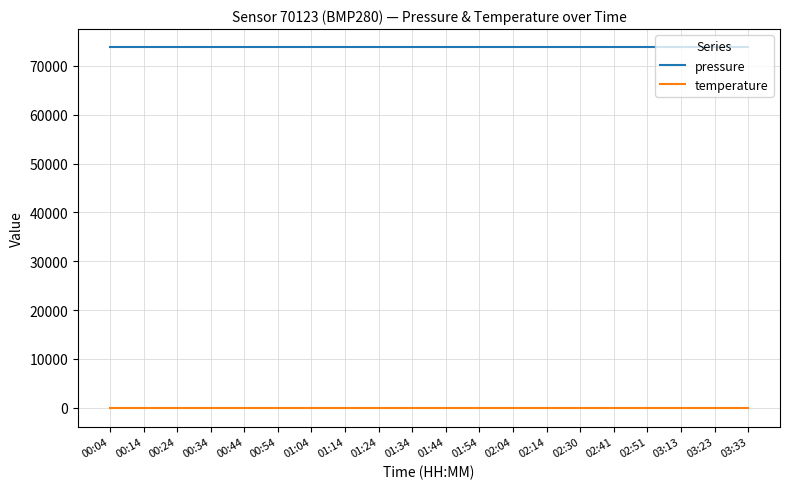

Reading left to right, extract all data points from this chart.

pressure: 73814.6	73814.6	73814.6	73814.6	73814.6	73814.6	73814.6	73814.6	73814.6	73814.6	73814.6	73814.6	73814.6	73814.6	73814.6	73814.6	73814.6	73814.6	73814.6	73814.6
temperature: -145.5	-145.5	-145.5	-145.5	-145.5	-145.5	-145.5	-145.5	-145.5	-145.5	-145.5	-145.5	-145.5	-145.5	-145.5	-145.5	-145.5	-145.5	-145.5	-145.5